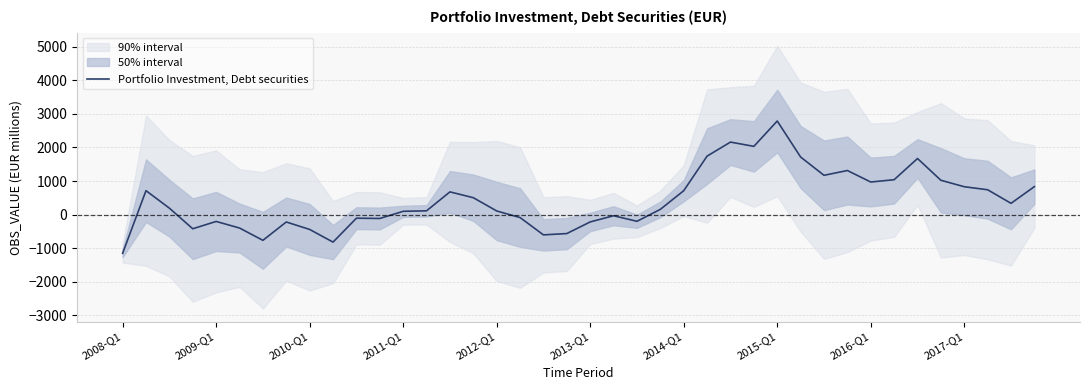

What is the lowest value of the Portfolio Investment, Debt securities series?

-1150.4